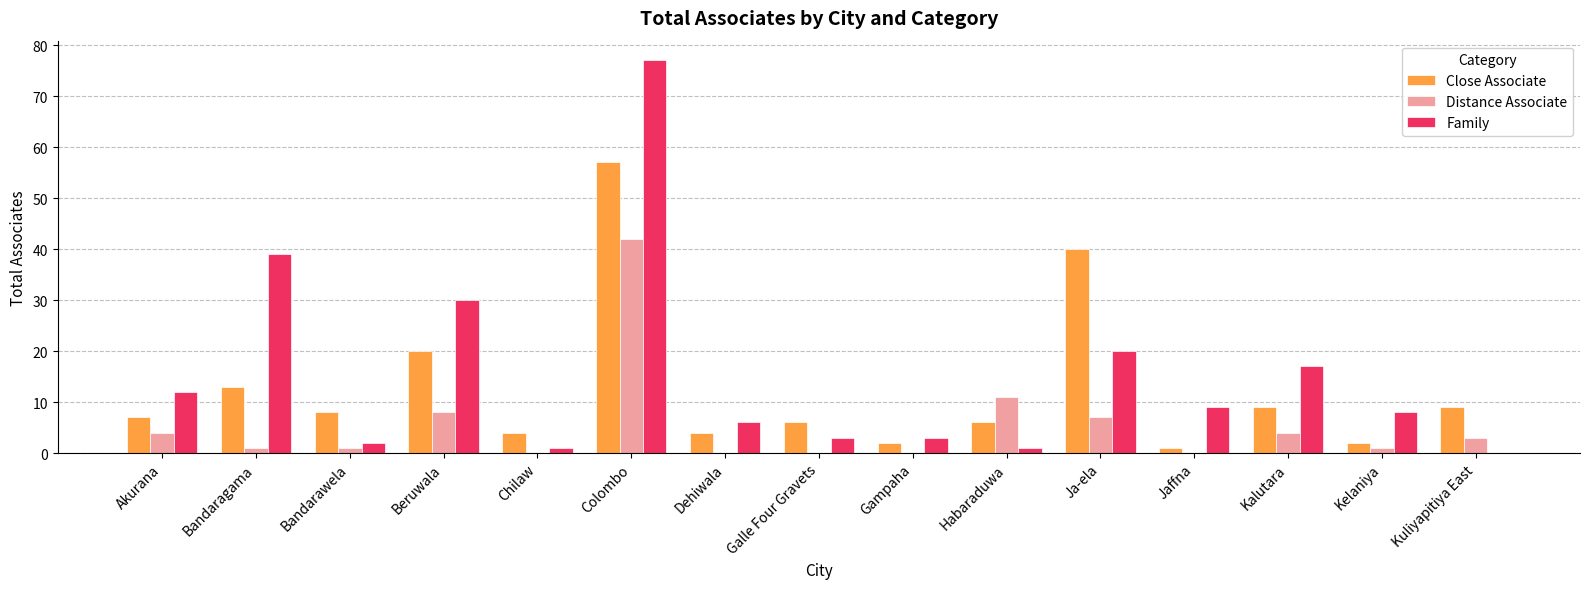

True or false: Family has a value of 8 at Kelaniya.

True